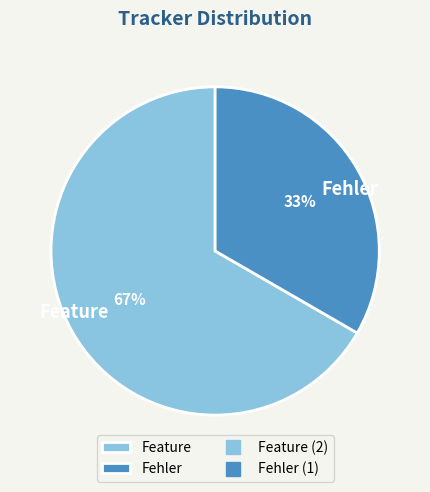

Is there any slice that represents more than half of the pie?

Yes